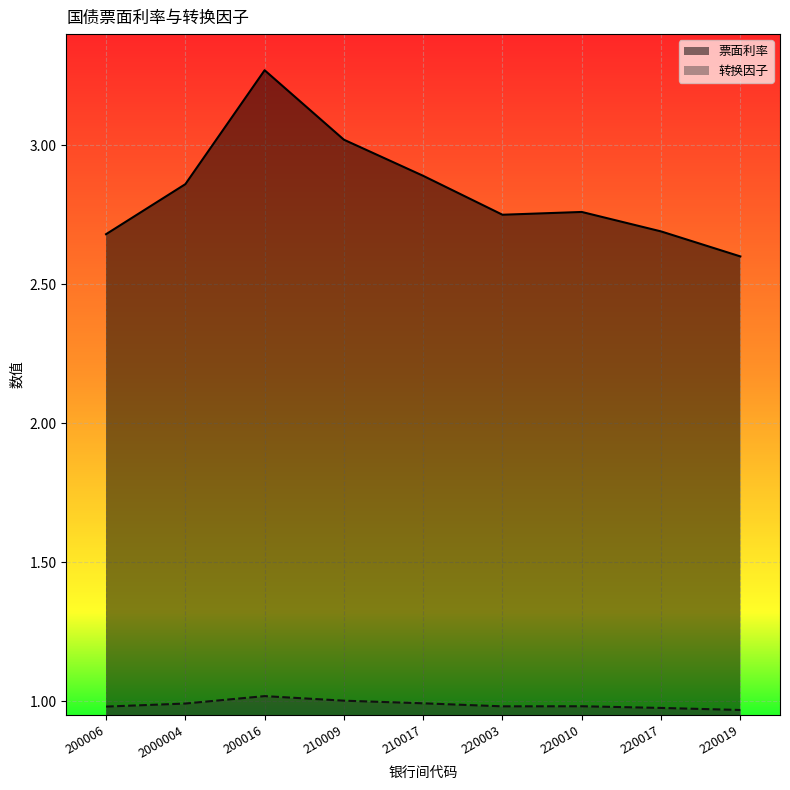

In 票面利率, how many points are higher than both neighbors (excluding endpoints)?

2